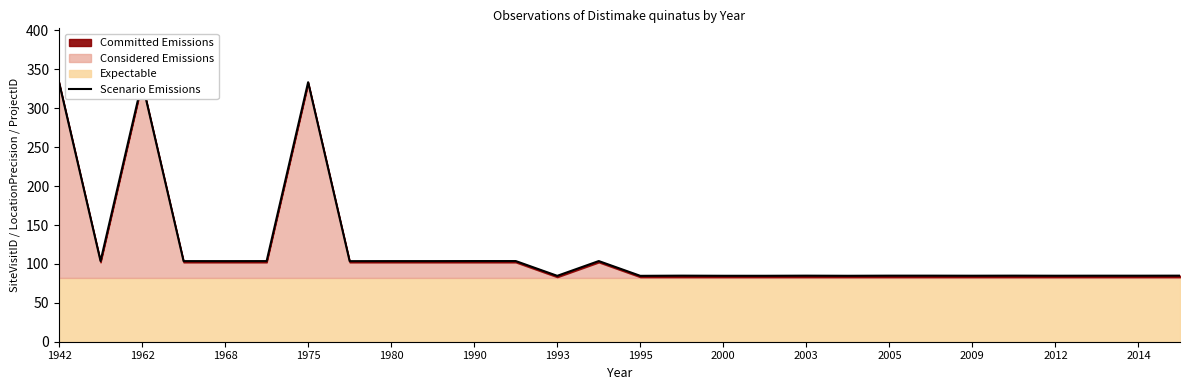

Approximately how many times larger is the value at 1995 compared to 2012?

1.2